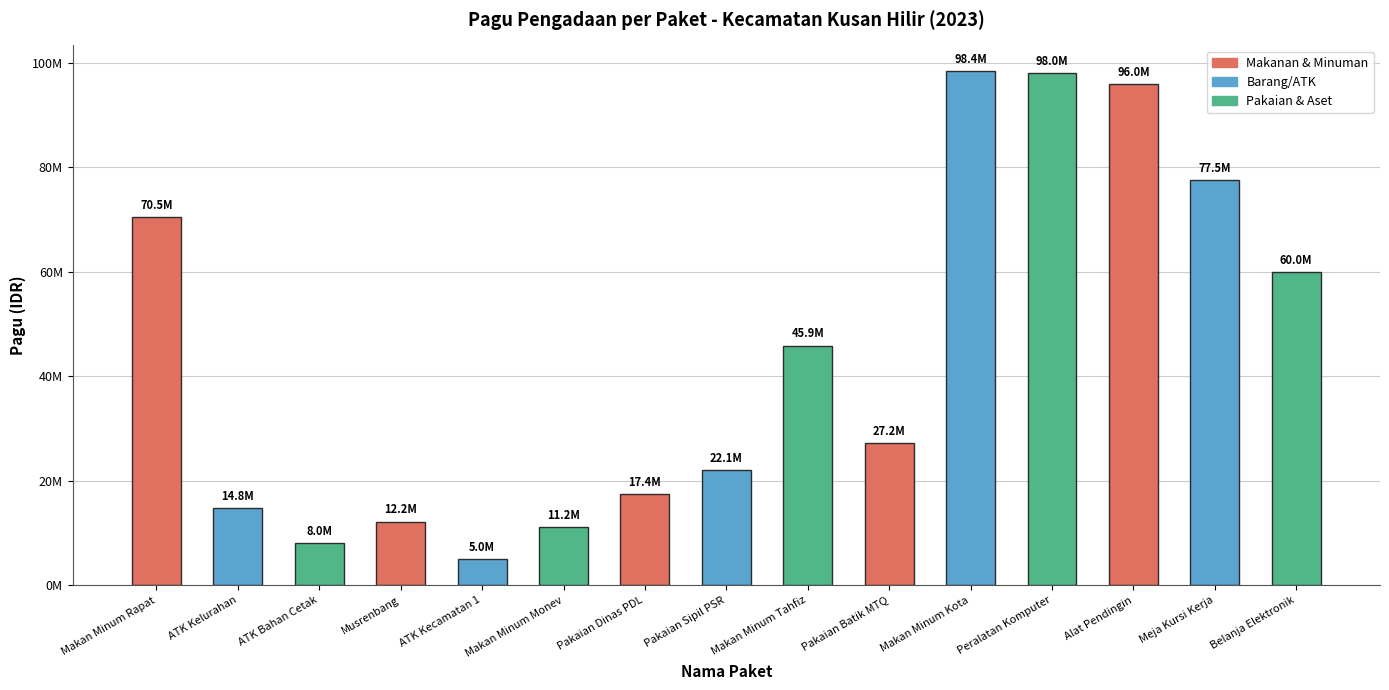

What is the label of the 14th bar from the left?

Meja Kursi Kerja